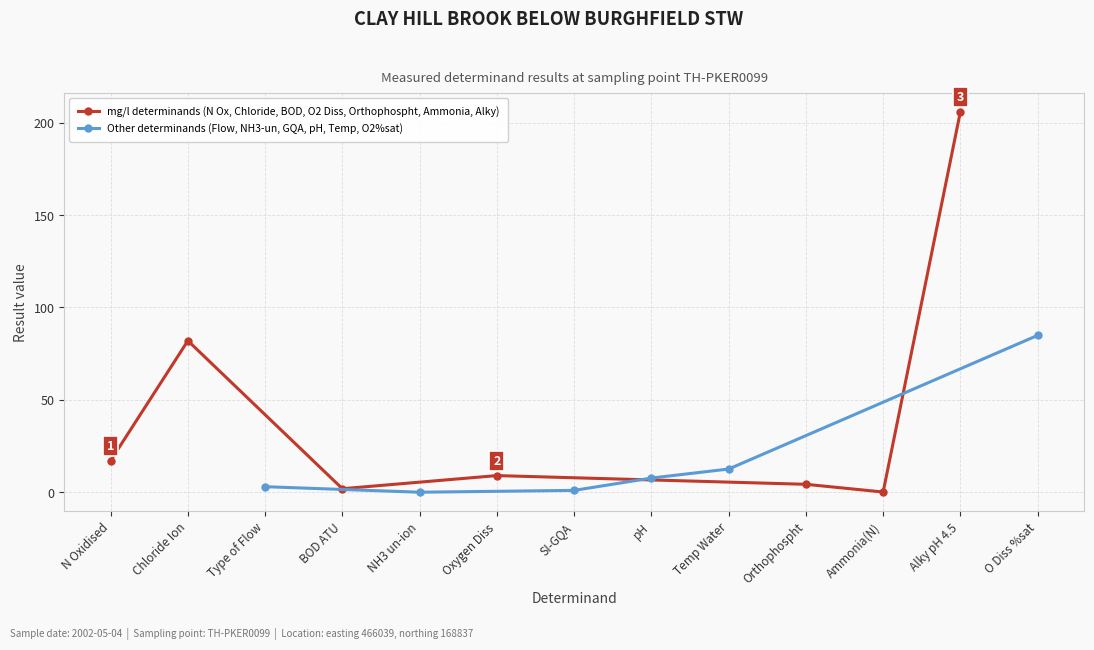

Reading left to right, what are all the values shown in this chart?

N Oxidised=17.1	Chloride Ion=82.0	Type of Flow=3.0	BOD ATU=1.9	NH3 un-ion=0.0	Oxygen Diss=9.0	SI-GQA=1.0	pH=7.7	Temp Water=12.6	Orthophospht=4.3	Ammonia(N)=0.1	Alky pH 4.5=206.0	O Diss %sat=84.9